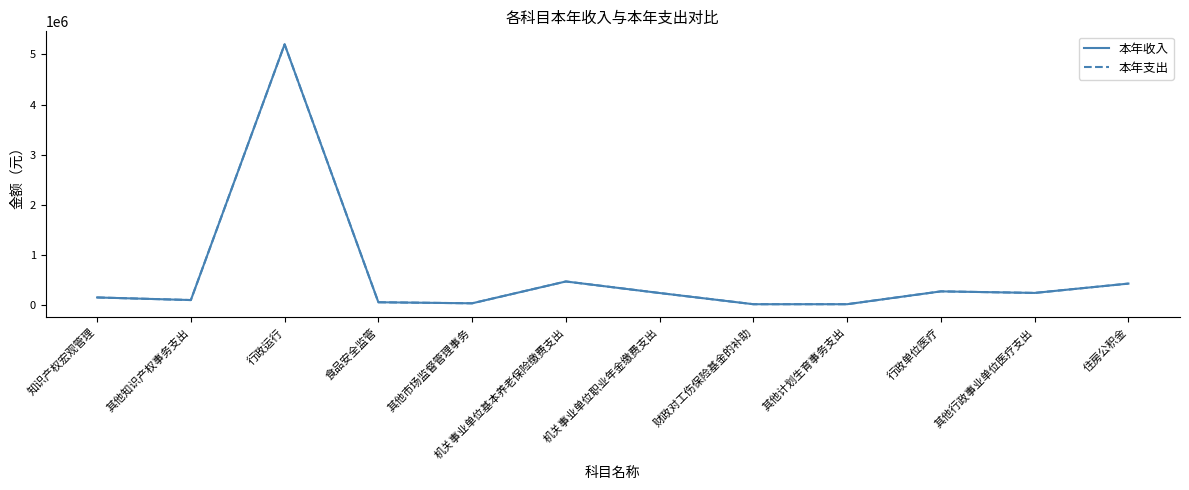

Does the chart display data point markers on the line(s)?

No